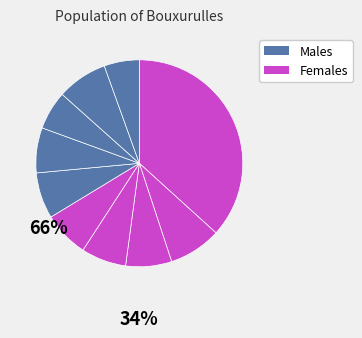

Does any single category account for the majority?

No